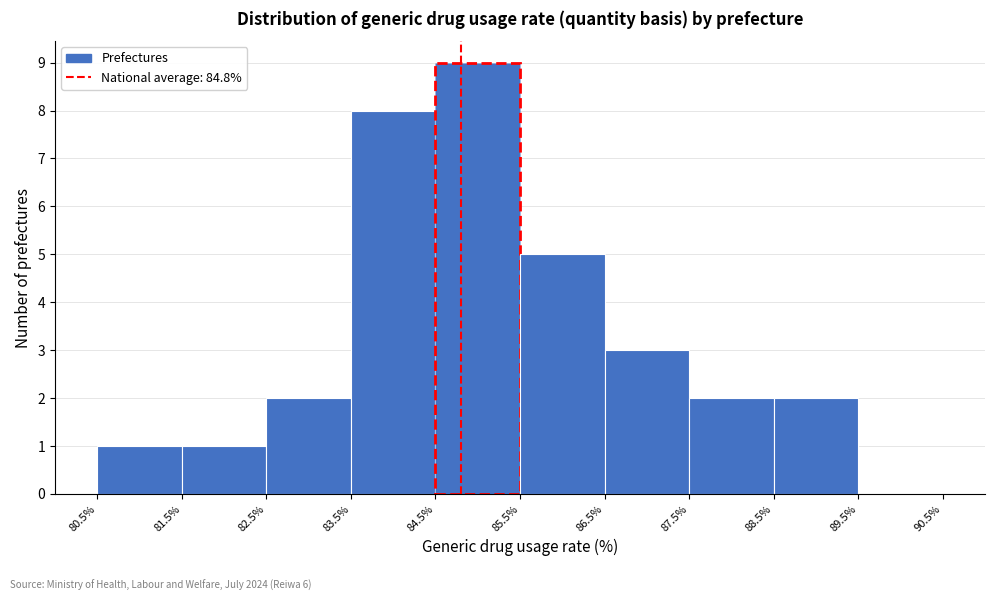

Reading left to right, list every bar in this chart as the range it spans on the x-axis followed by its height. The values are not printed on the chart, so give them approximately, as read against the axis.

80.5% to 81.5%: 1
81.5% to 82.5%: 1
82.5% to 83.5%: 2
83.5% to 84.5%: 8
84.5% to 85.5%: 9
85.5% to 86.5%: 5
86.5% to 87.5%: 3
87.5% to 88.5%: 2
88.5% to 89.5%: 2
89.5% to 90.5%: 0